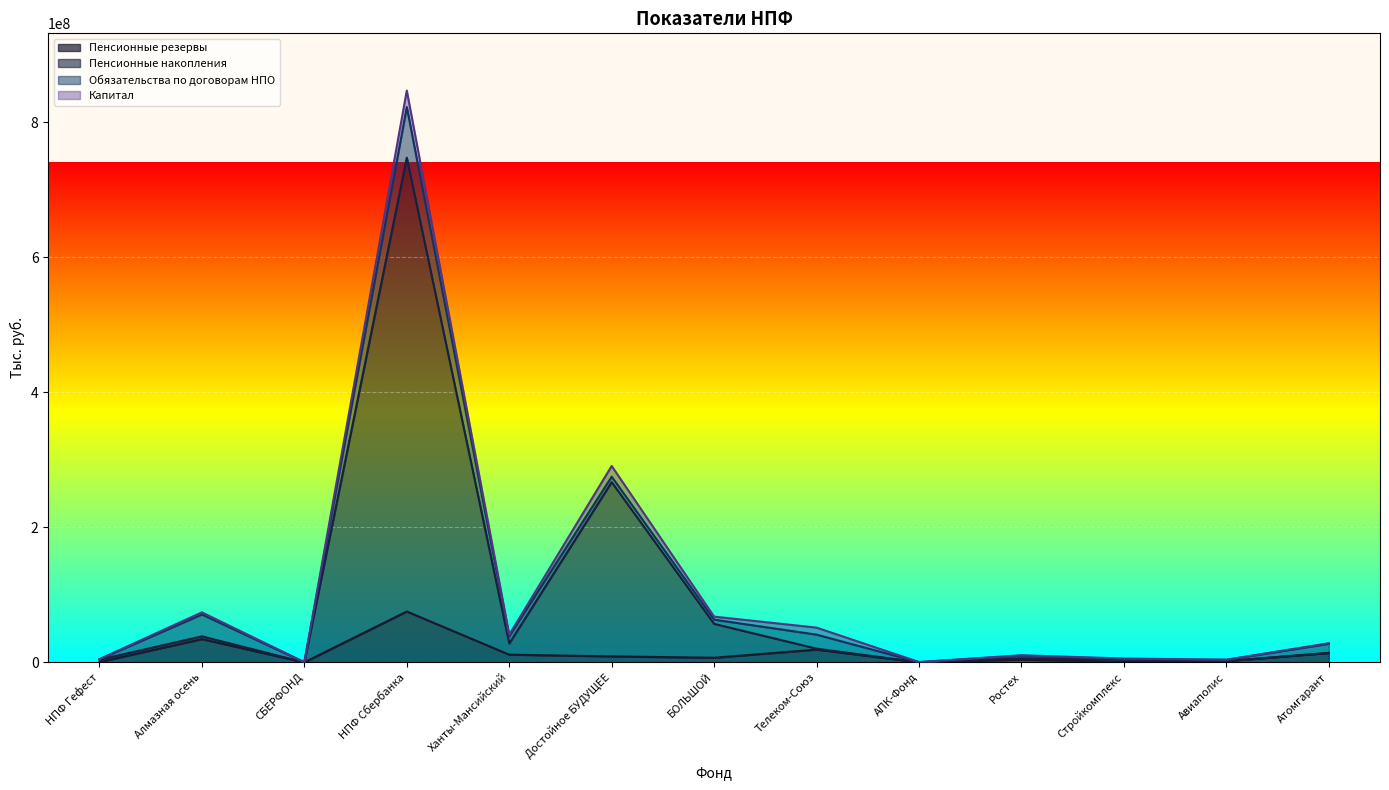

In Пенсионные накопления, how many points are lower than both neighbors (excluding endpoints)?

4